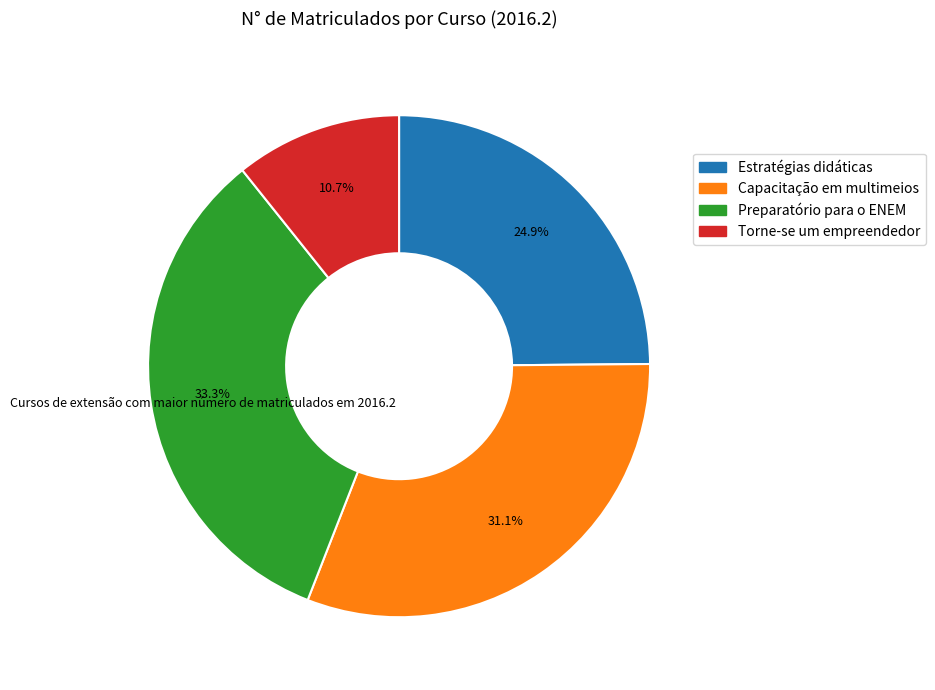

Is Estratégias didáticas the majority of the pie?

No